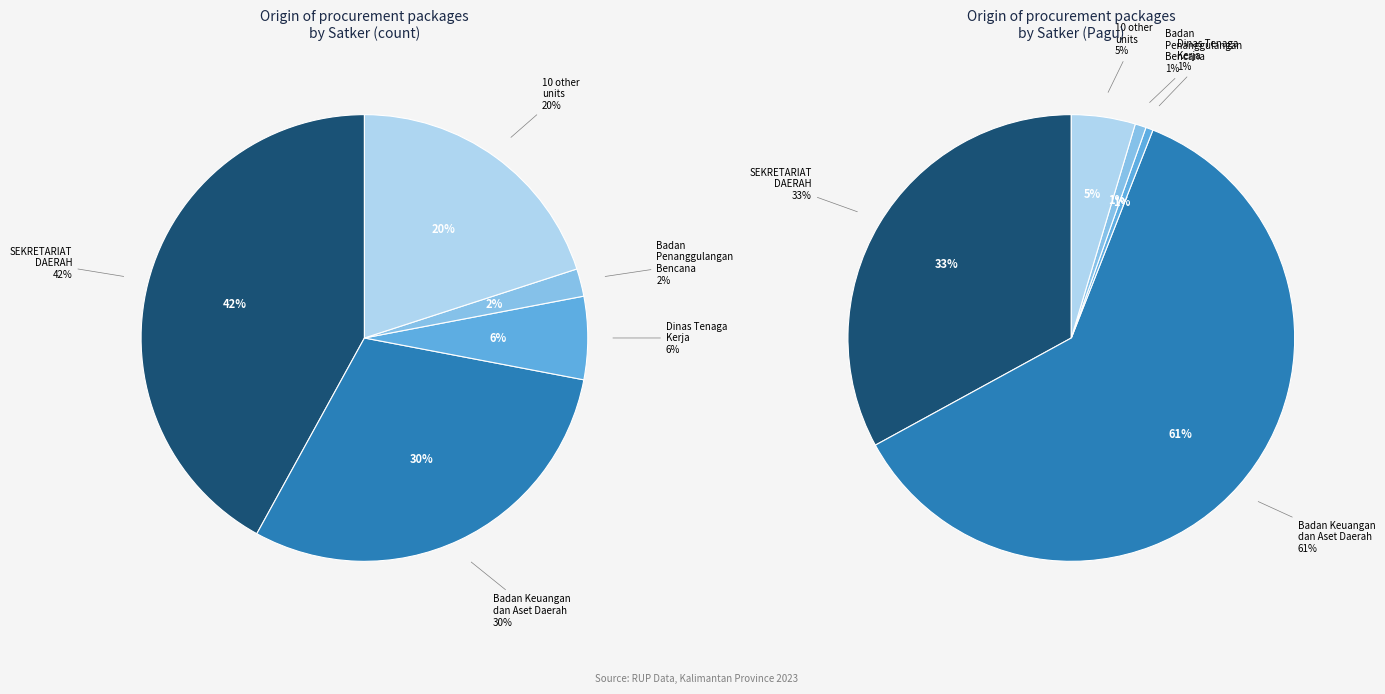

The Belanja Jasa Tenaga Kesenian (2) slice represents 1% of the pie. True or false?

False